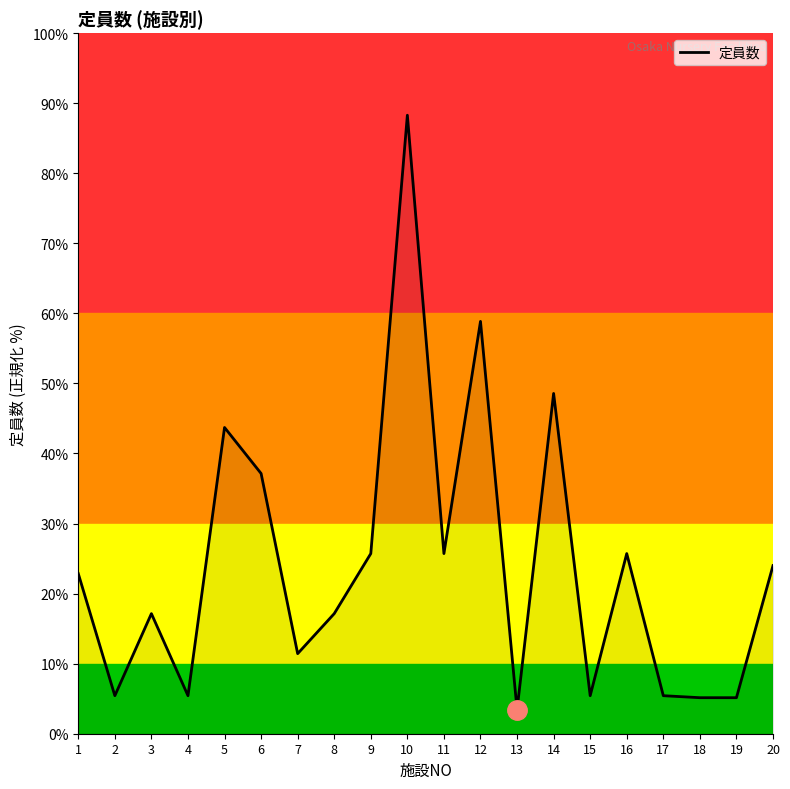

Approximately how many times larger is the value at 6 compared to 14?

0.8